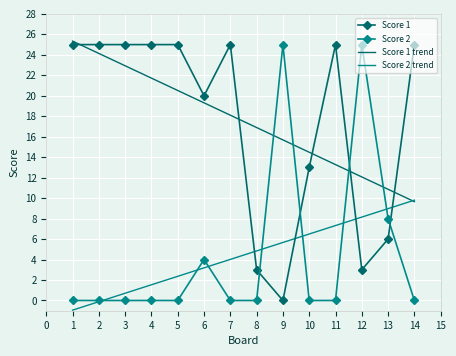

What is the total value across all series at 8?

24.7